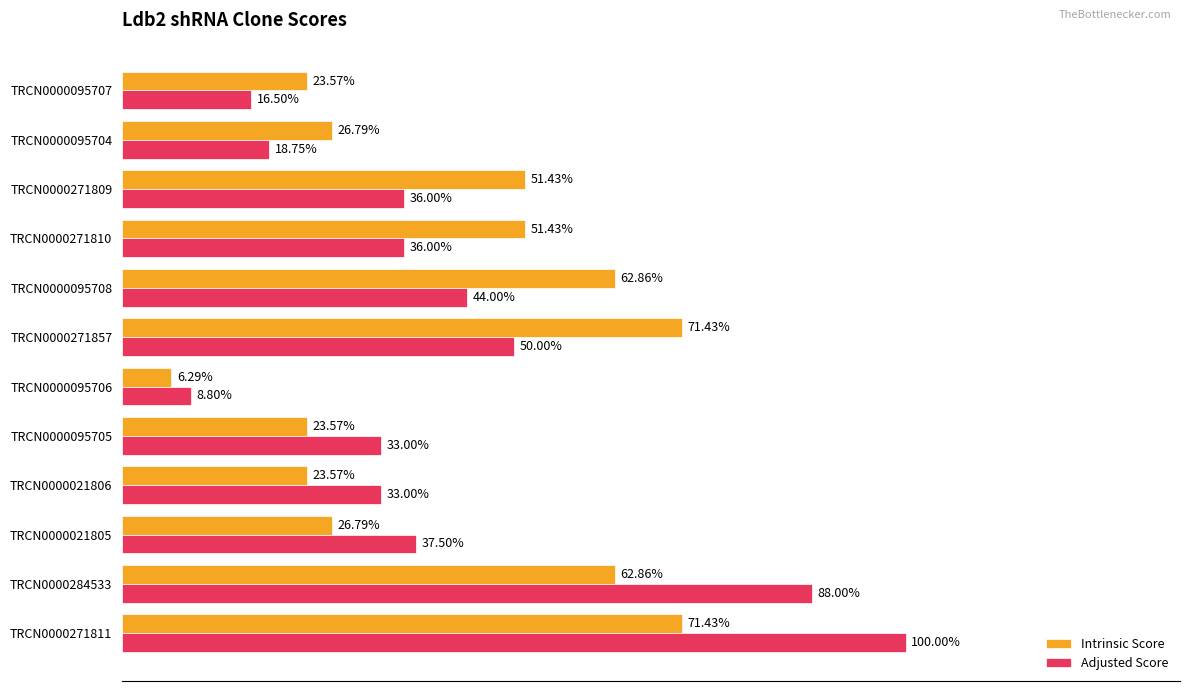

List the series in order of their peak value, lowest first.

Intrinsic Score, Adjusted Score